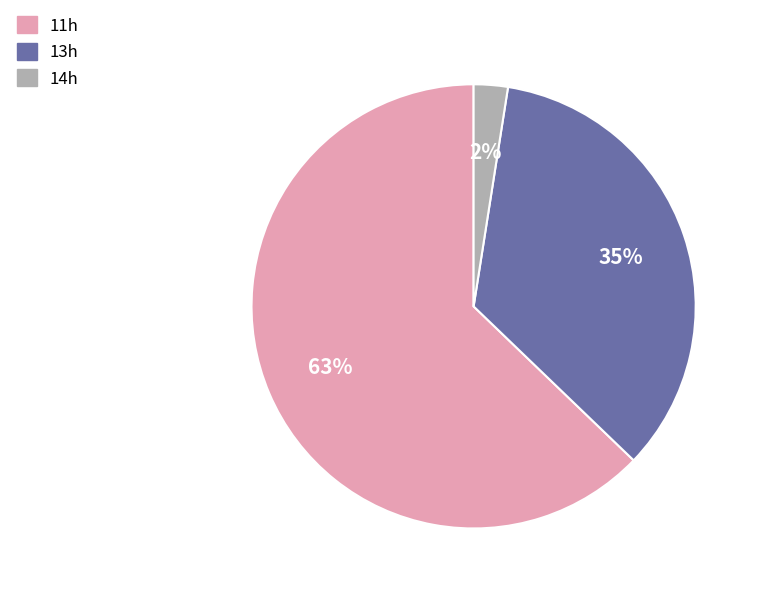

To the nearest percent, what is the average slice percentage?

33%